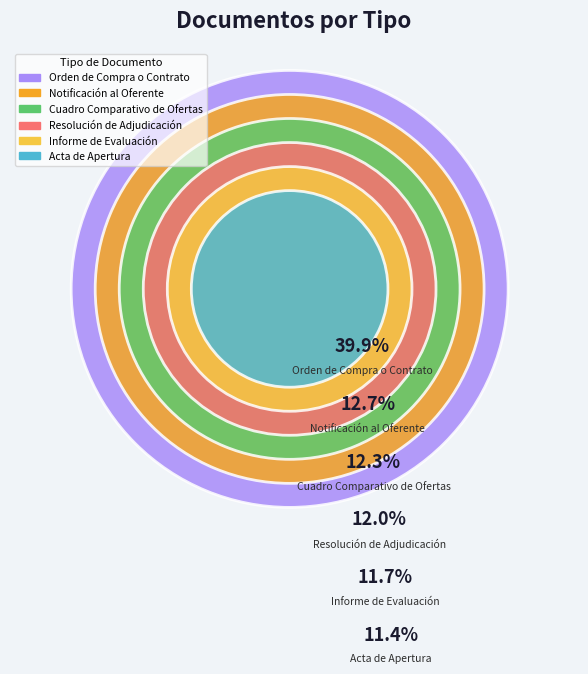

Which slice is the largest?

Orden de Compra o Contrato